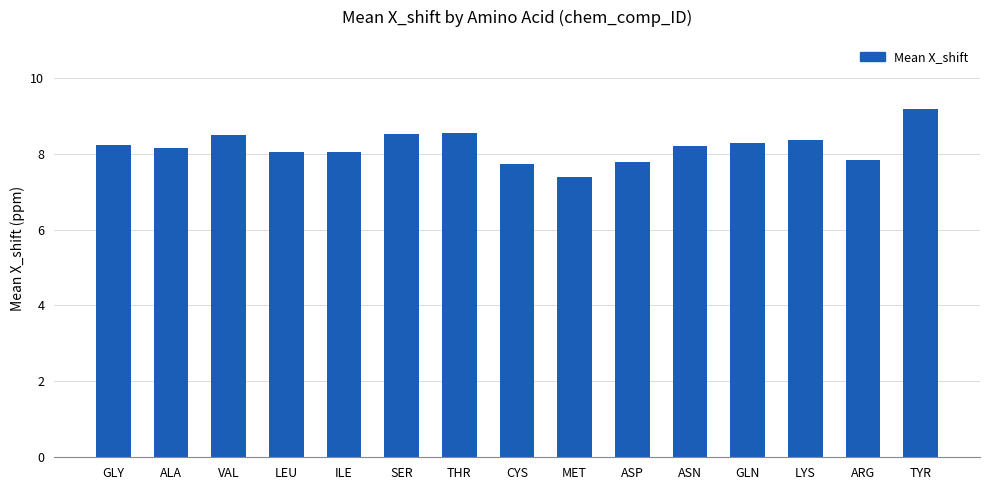

What is the sum of the values at GLN and ALA?

16.4